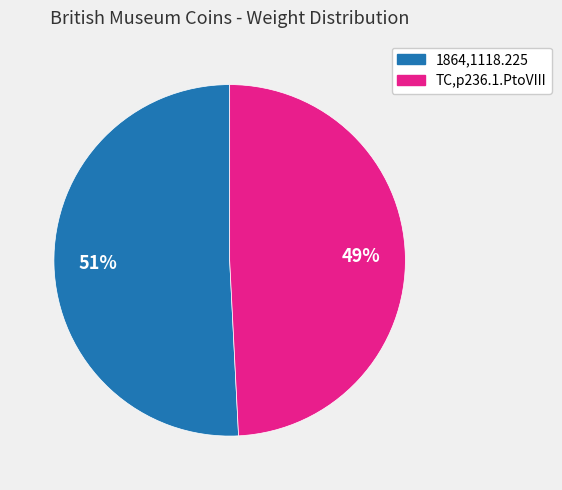

Is there any slice that represents more than half of the pie?

Yes